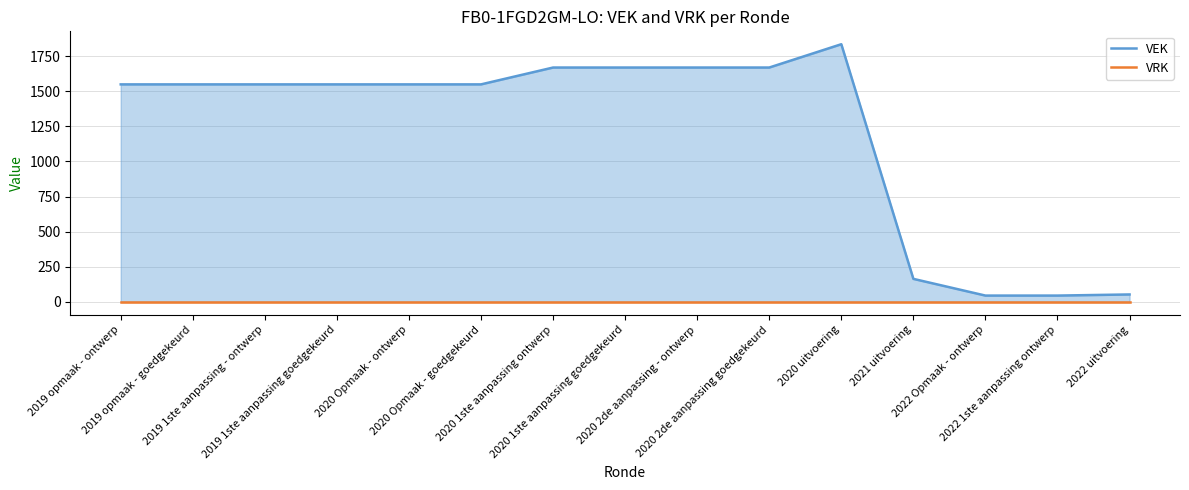

List the labels in order of VEK value, largest first.

2020 uitvoering, 2020 1ste aanpassing ontwerp, 2020 1ste aanpassing goedgekeurd, 2020 2de aanpassing - ontwerp, 2020 2de aanpassing goedgekeurd, 2019 opmaak - ontwerp, 2019 opmaak - goedgekeurd, 2019 1ste aanpassing - ontwerp, 2019 1ste aanpassing goedgekeurd, 2020 Opmaak - ontwerp, 2020 Opmaak - goedgekeurd, 2021 uitvoering, 2022 uitvoering, 2022 Opmaak - ontwerp, 2022 1ste aanpassing ontwerp